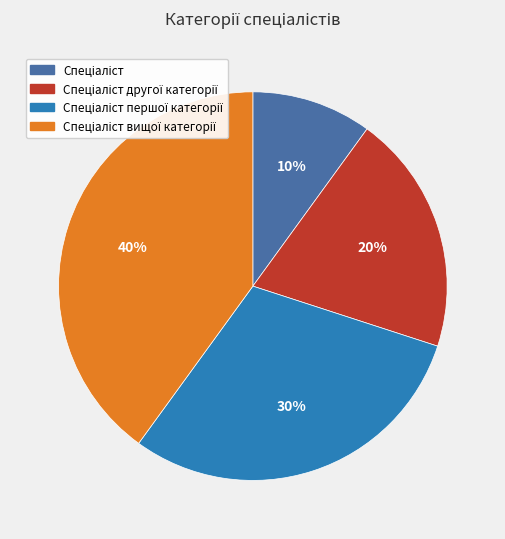

How many segments does this pie chart have?

4